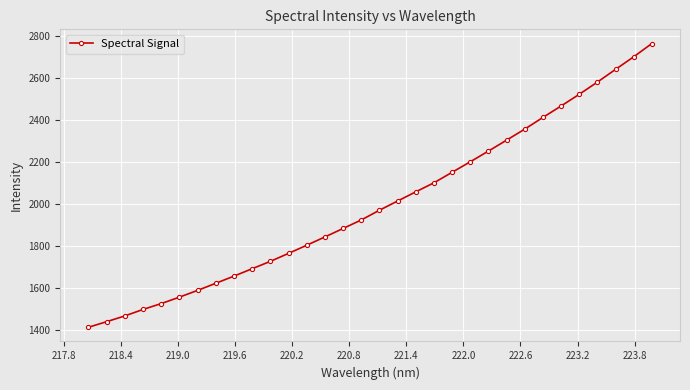

How many lines are shown in the chart?

1